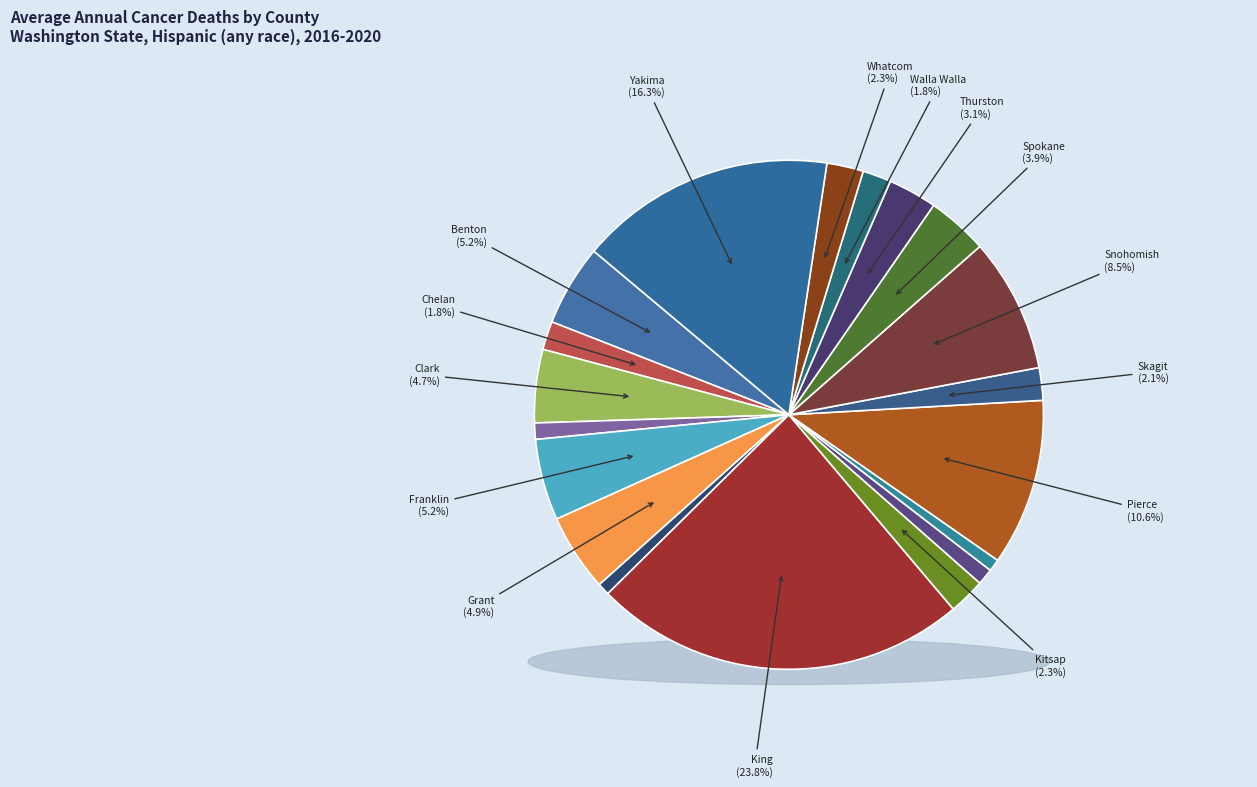

Does any single category account for the majority?

No